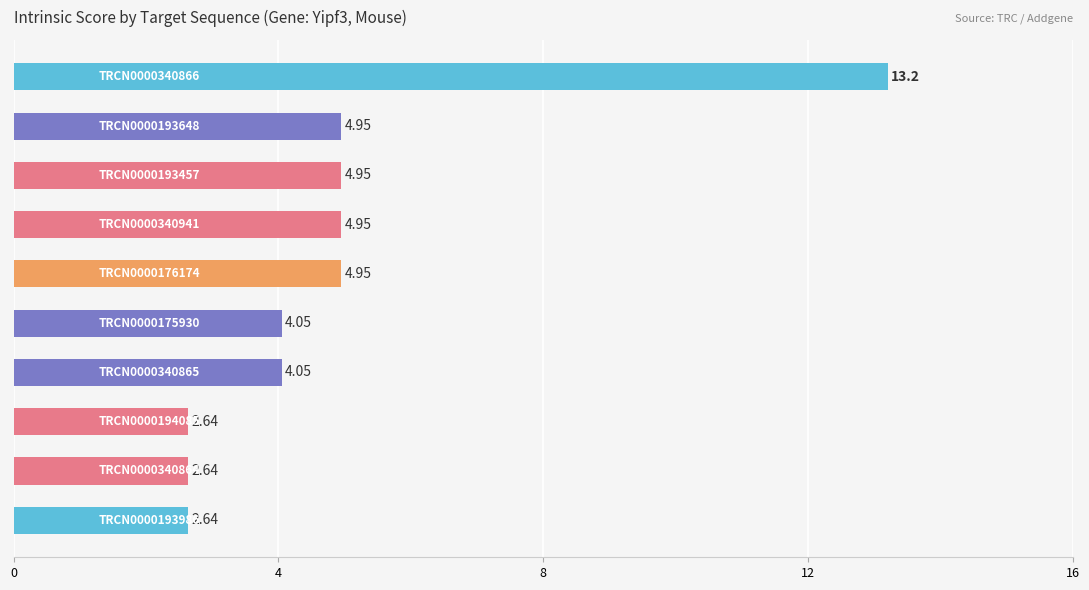

What is the maximum value shown in the chart?

13.2